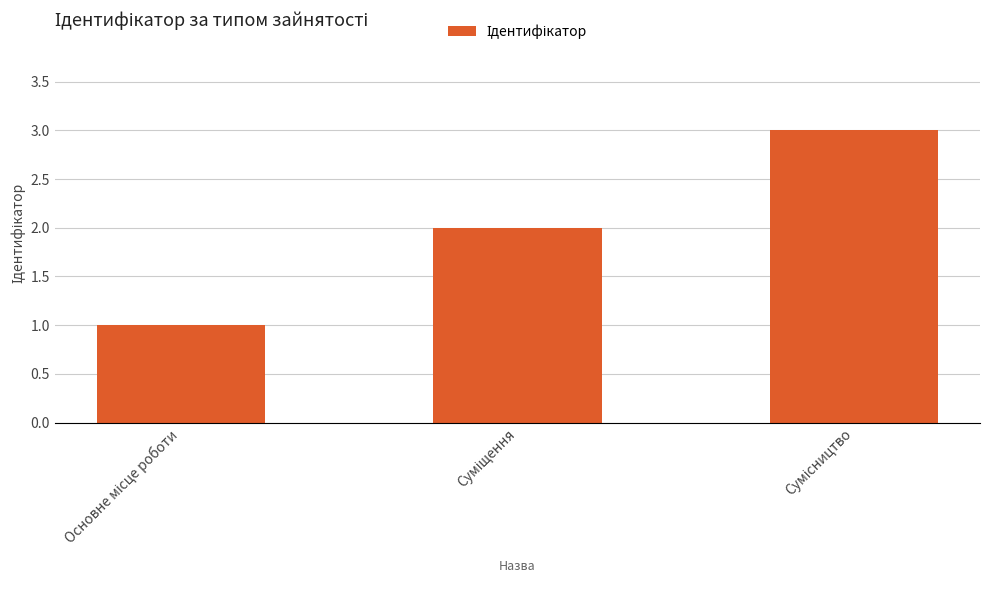

What is the sum of all values?

6